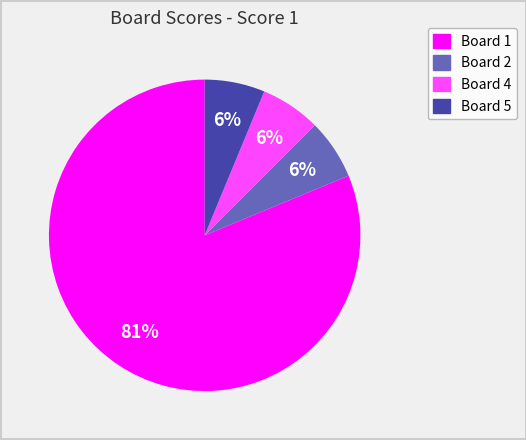

To the nearest percent, what is the average slice percentage?

25%